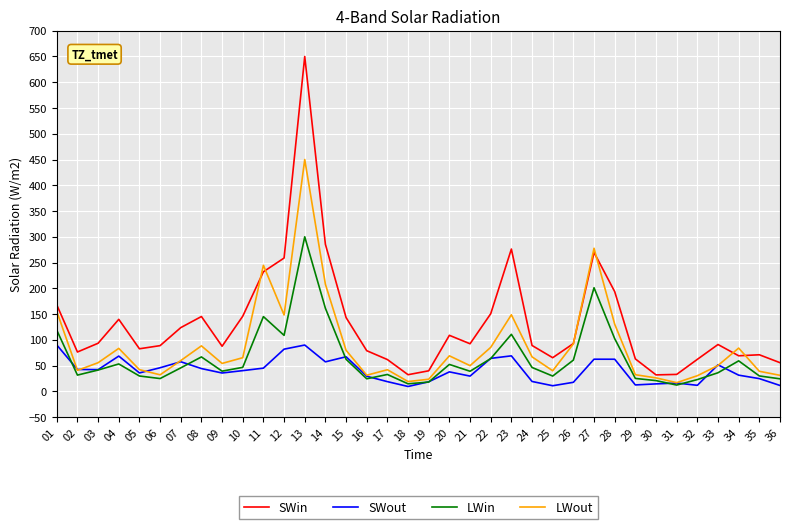

Read the LWout value at 31.

16.8